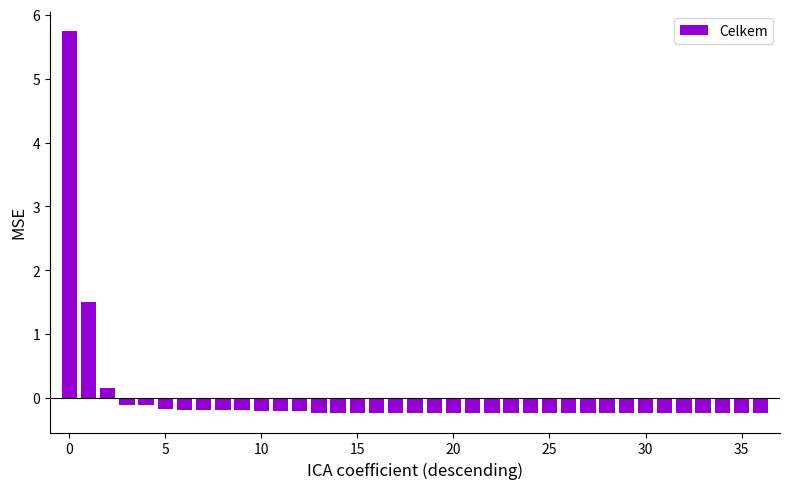

What is the value of the 20th bar from the left?

-0.2